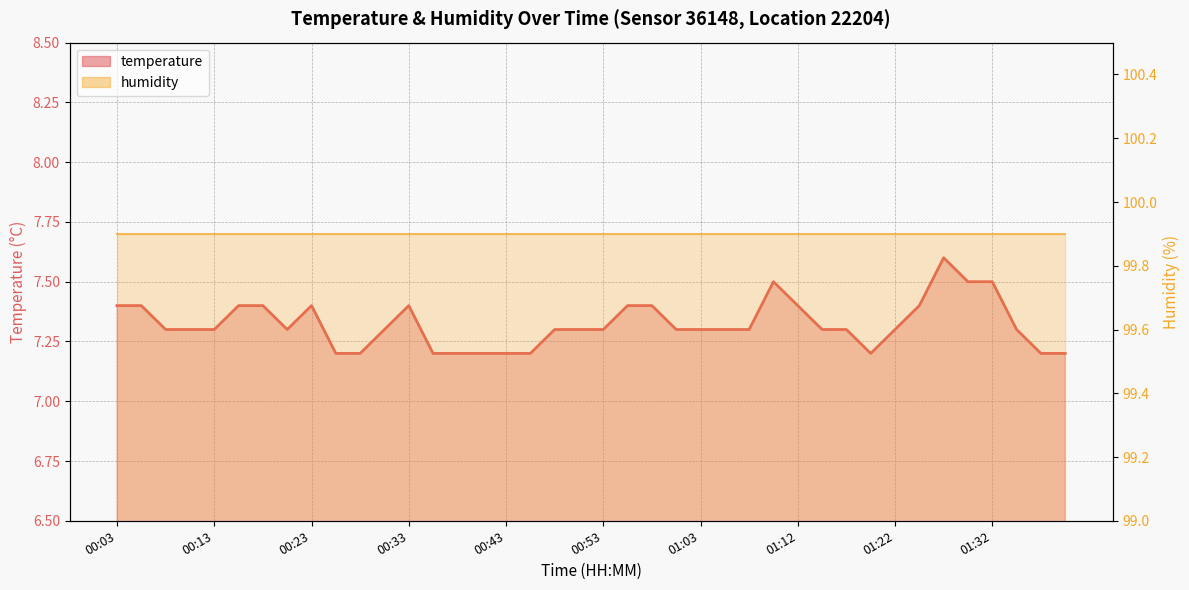

How many data points does each series have?

40